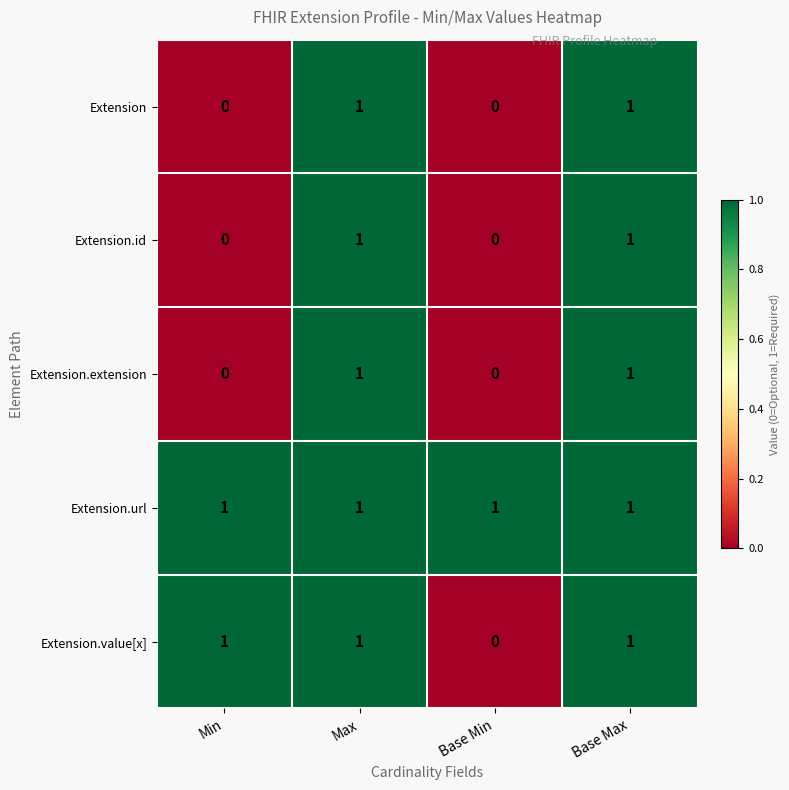

What is the total value across all series at Max?

5